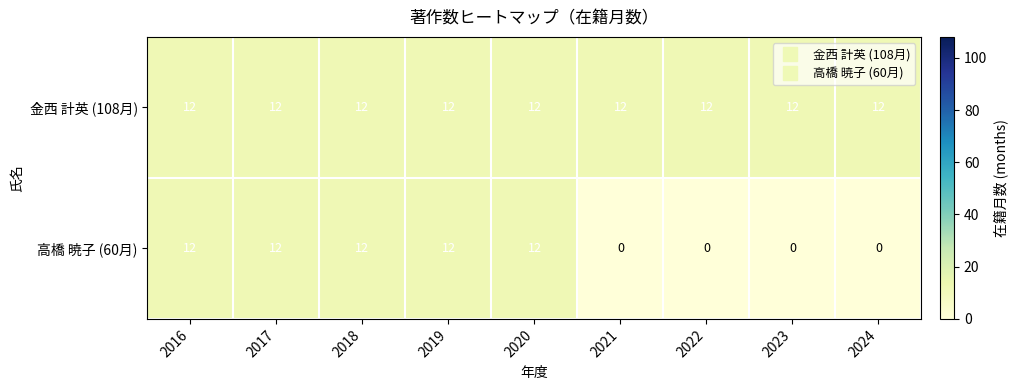

How many series are shown in this chart?

2